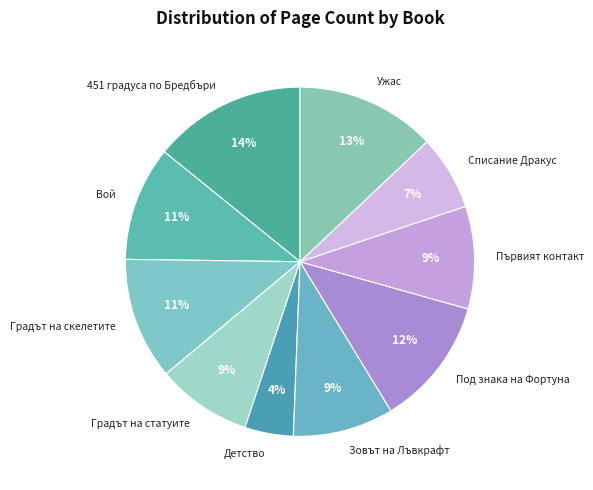

The Първият контакт slice represents 9% of the pie. True or false?

True